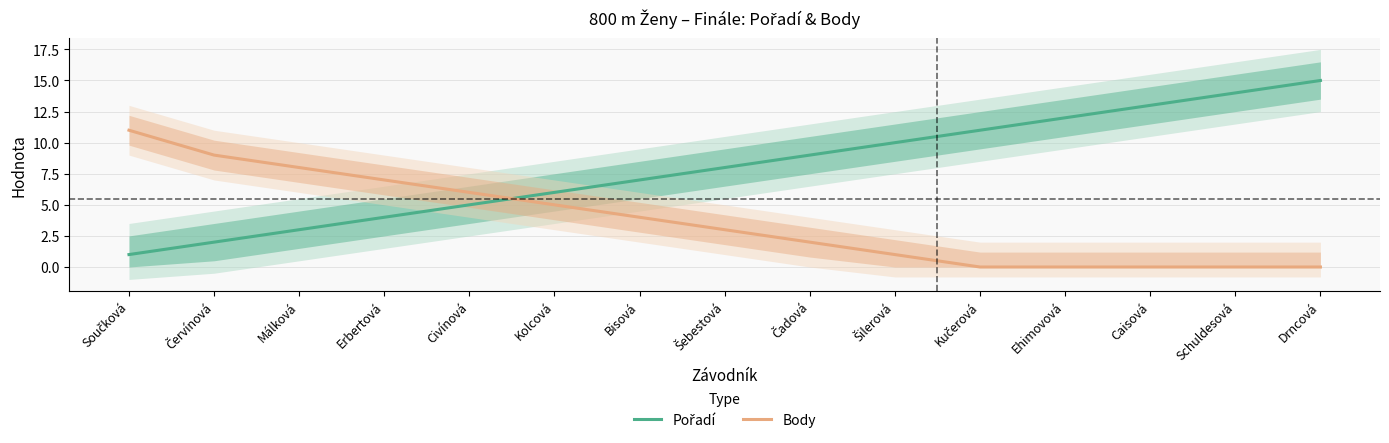

How many data points does each series have?

15